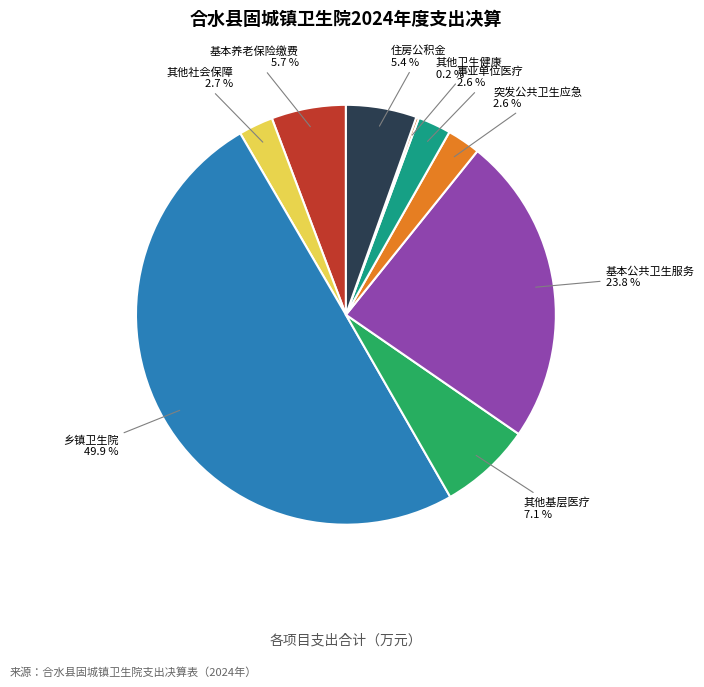

What percentage do 住房公积金 and 事业单位医疗 together represent?

8.0%